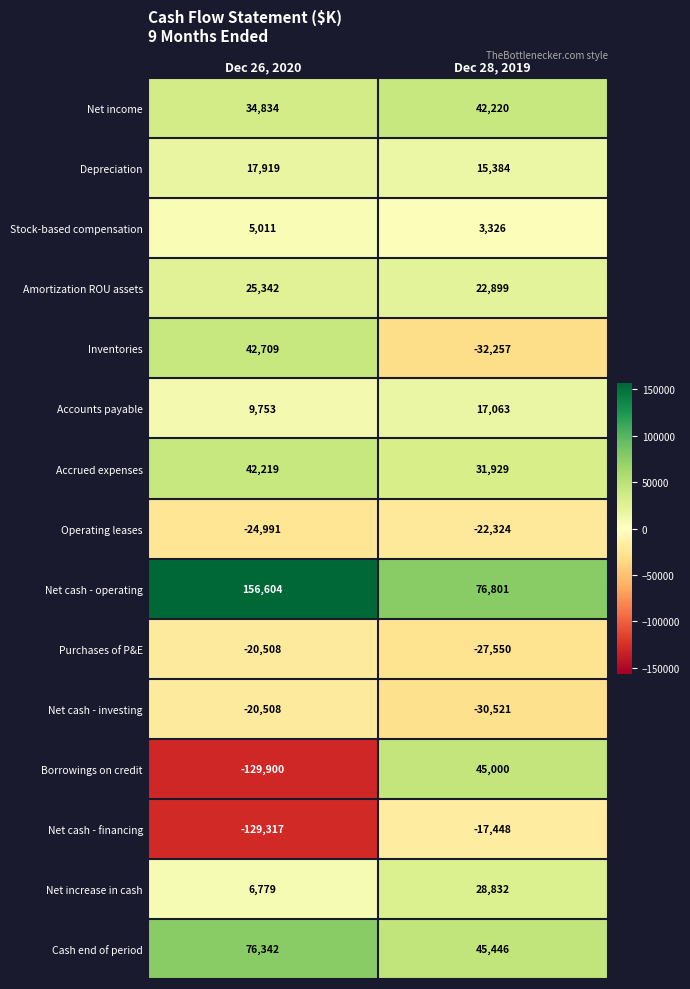

Rank the series at Dec 28, 2019 from highest to lowest value.

Net cash - operating, Cash end of period, Borrowings on credit, Net income, Accrued expenses, Net increase in cash, Amortization ROU assets, Accounts payable, Depreciation, Stock-based compensation, Net cash - financing, Operating leases, Purchases of P&E, Net cash - investing, Inventories